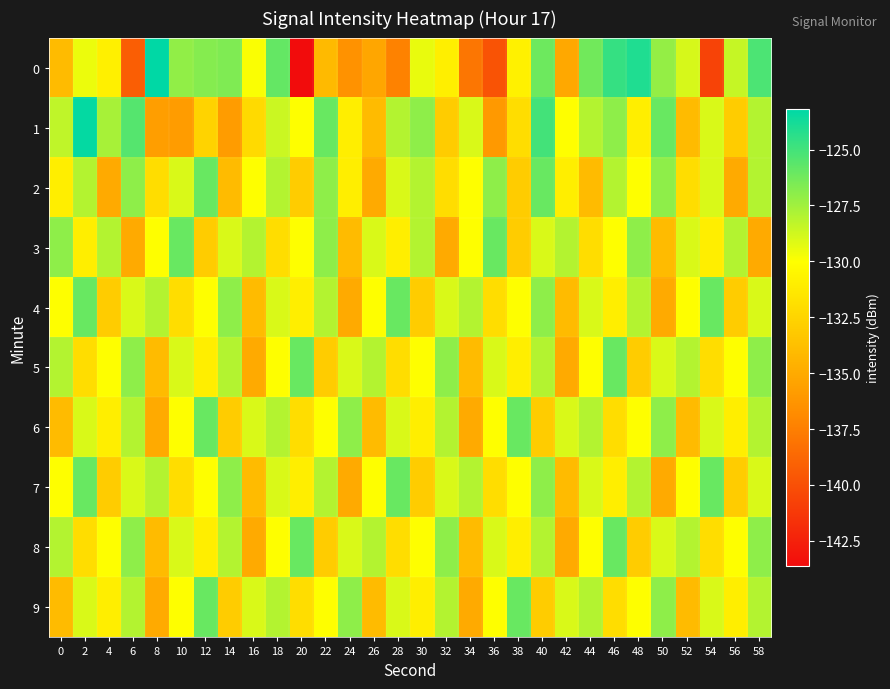

What is the spread (max minus min) of values at 0?

7.0